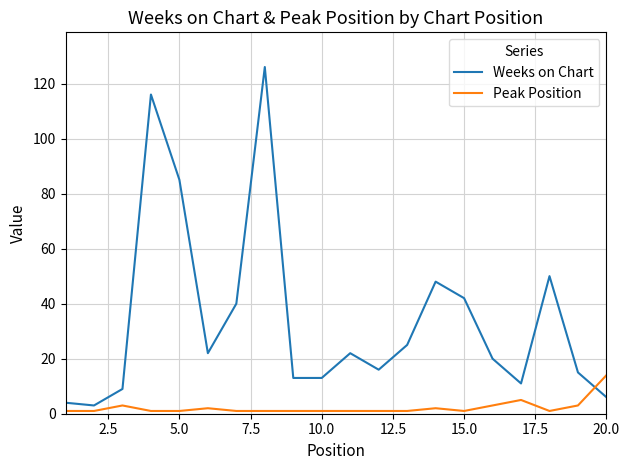

Which series has the largest total across all categories?

Weeks on Chart